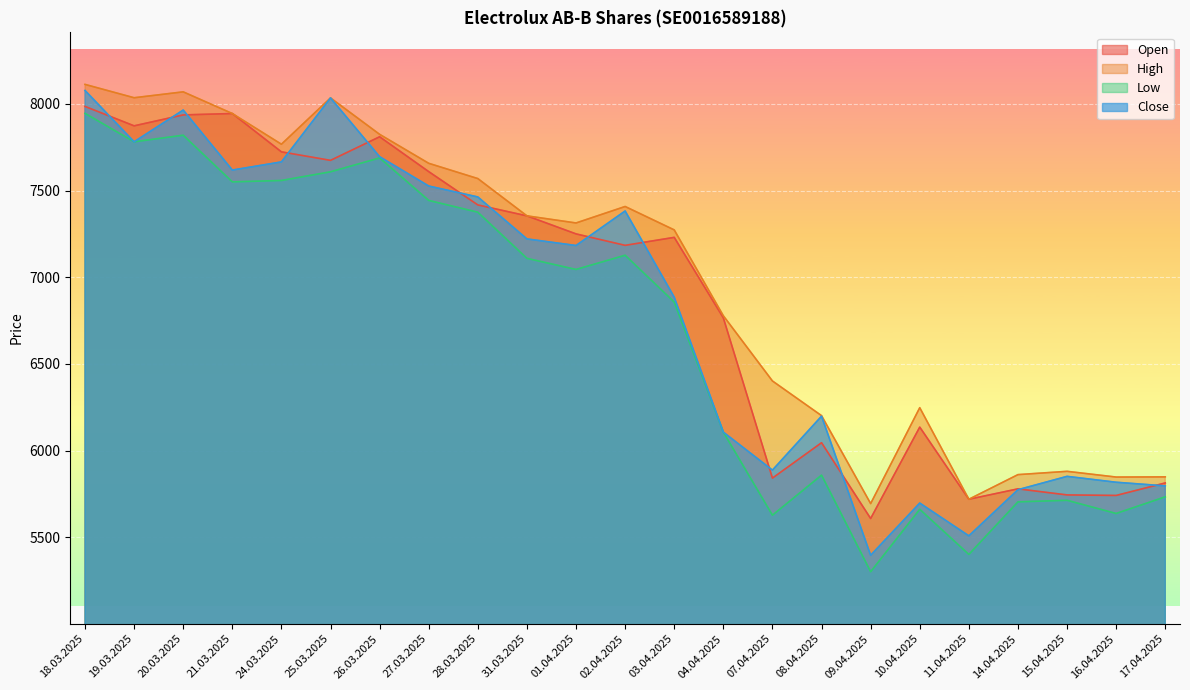

What is the spread (max minus min) of values at 26.03.2025?

136